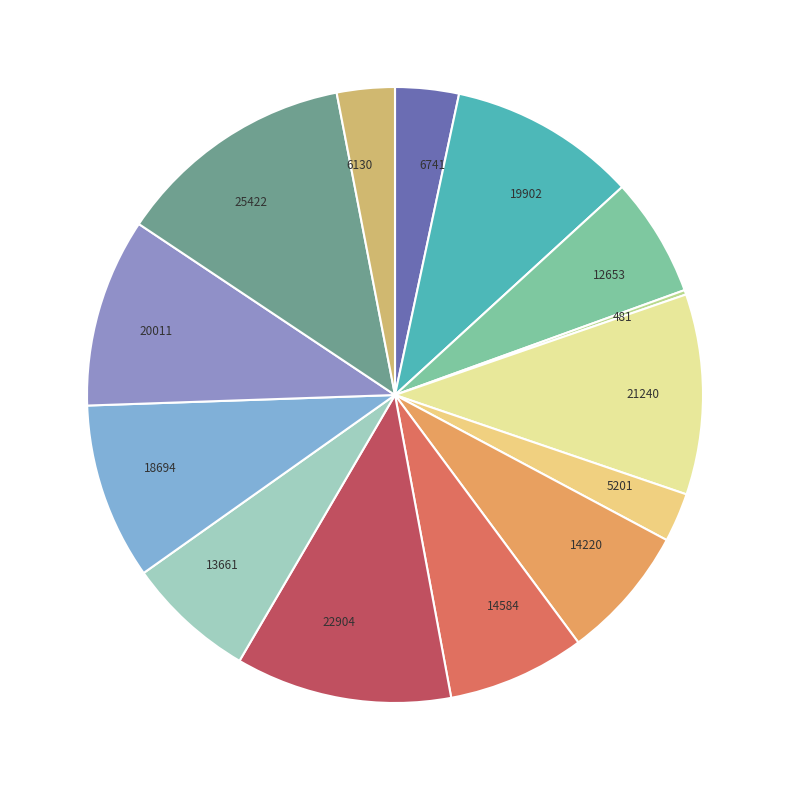

Does 21240 represent more than half of the total?

No